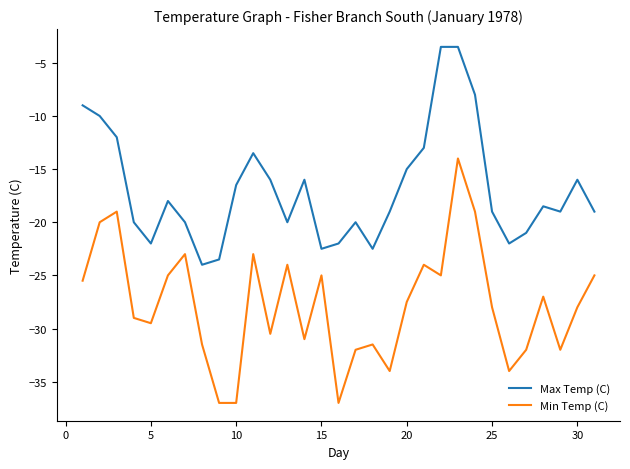

What is the minimum value shown in the chart?

-37.0